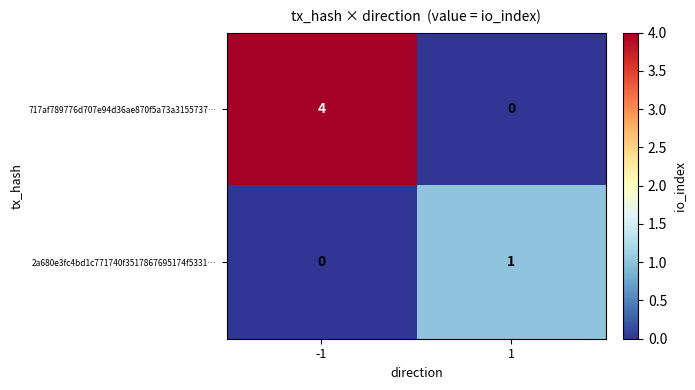

What is the total value across all series at -1?

4